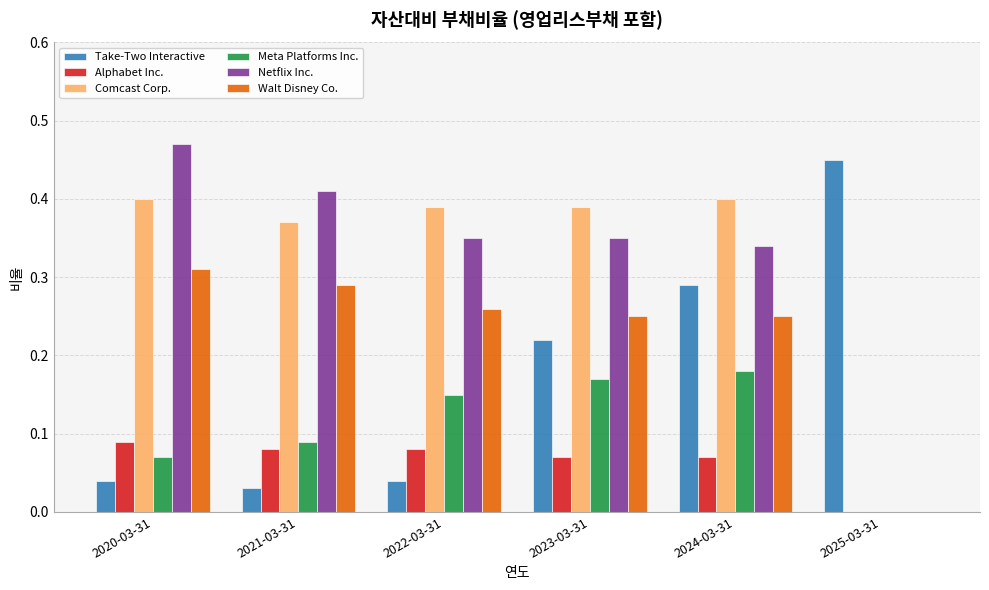

At which label does Walt Disney Co. reach its peak?

2020-03-31